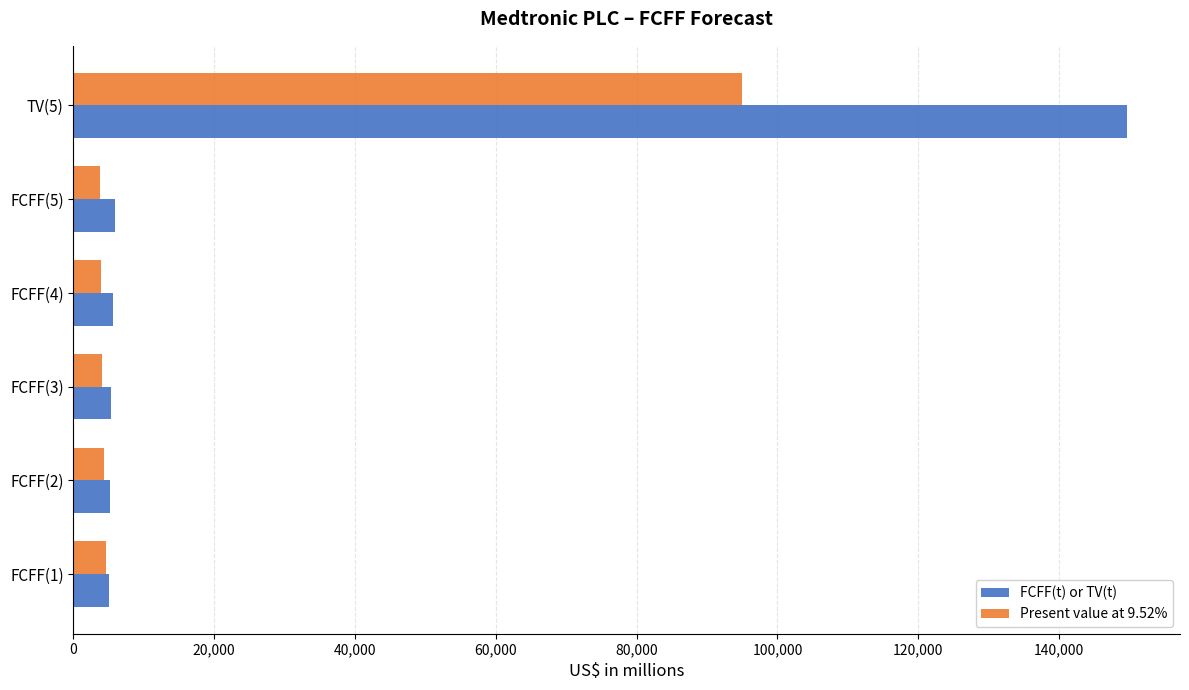

Which series has the widest spread of values?

FCFF(t) or TV(t)